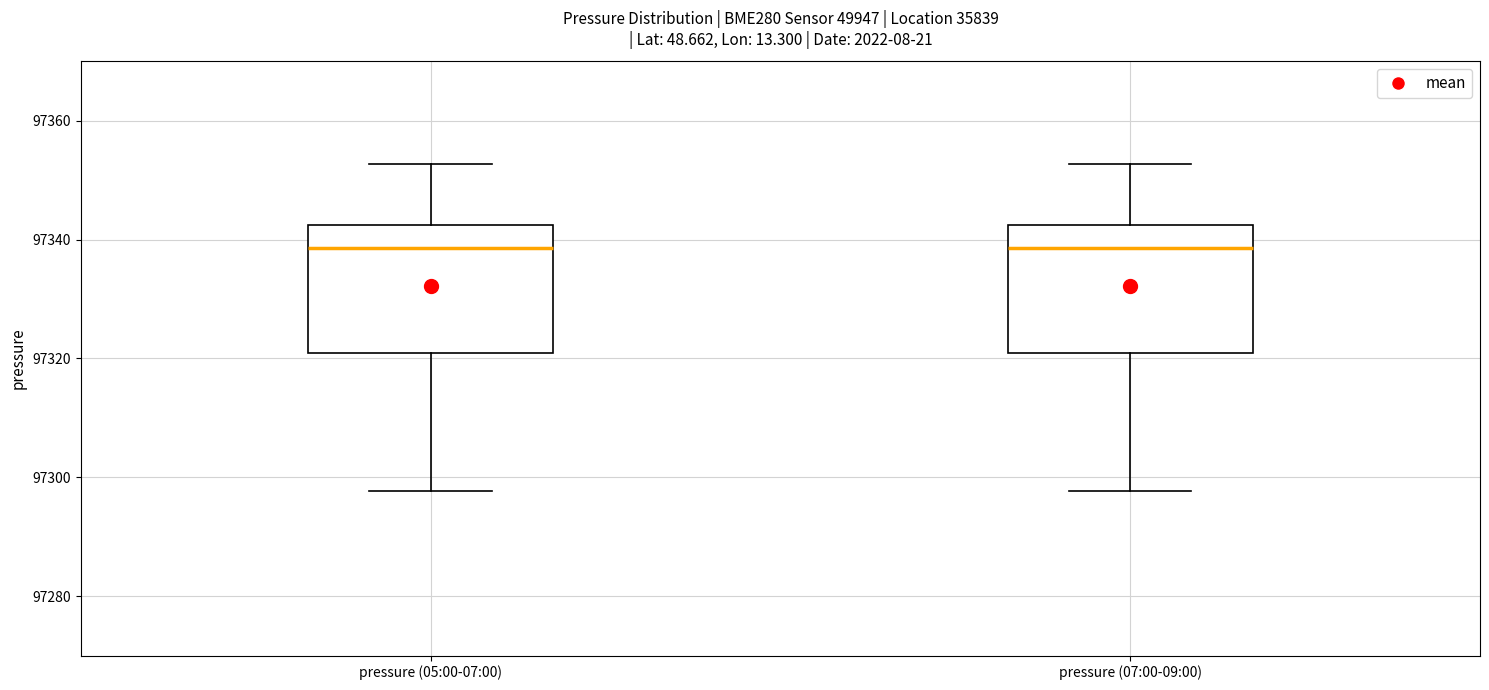

Reading left to right, read every box against the y-axis: the position of its median line, the range the box covers, and the ends of its whiskers. The values are not printed on the chart, so give them approximately, as read against the axis.

pressure (05:00-07:00): median 97338, box 97320 to 97342, whiskers 97298 to 97352
pressure (07:00-09:00): median 97338, box 97320 to 97342, whiskers 97298 to 97352